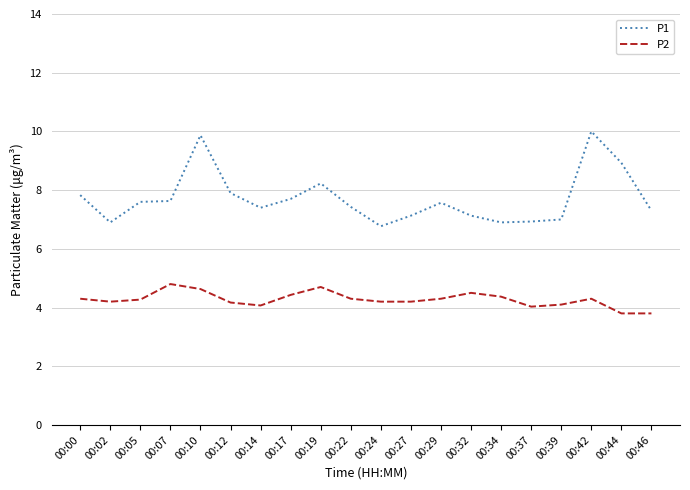

True or false: P2 and P1 intersect in this chart.

False